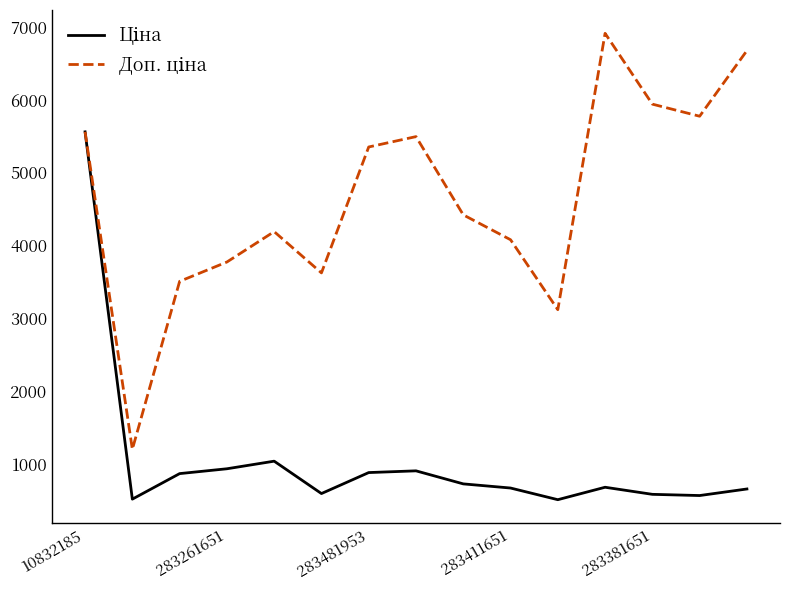

What is the maximum value shown in the chart?

6910.3